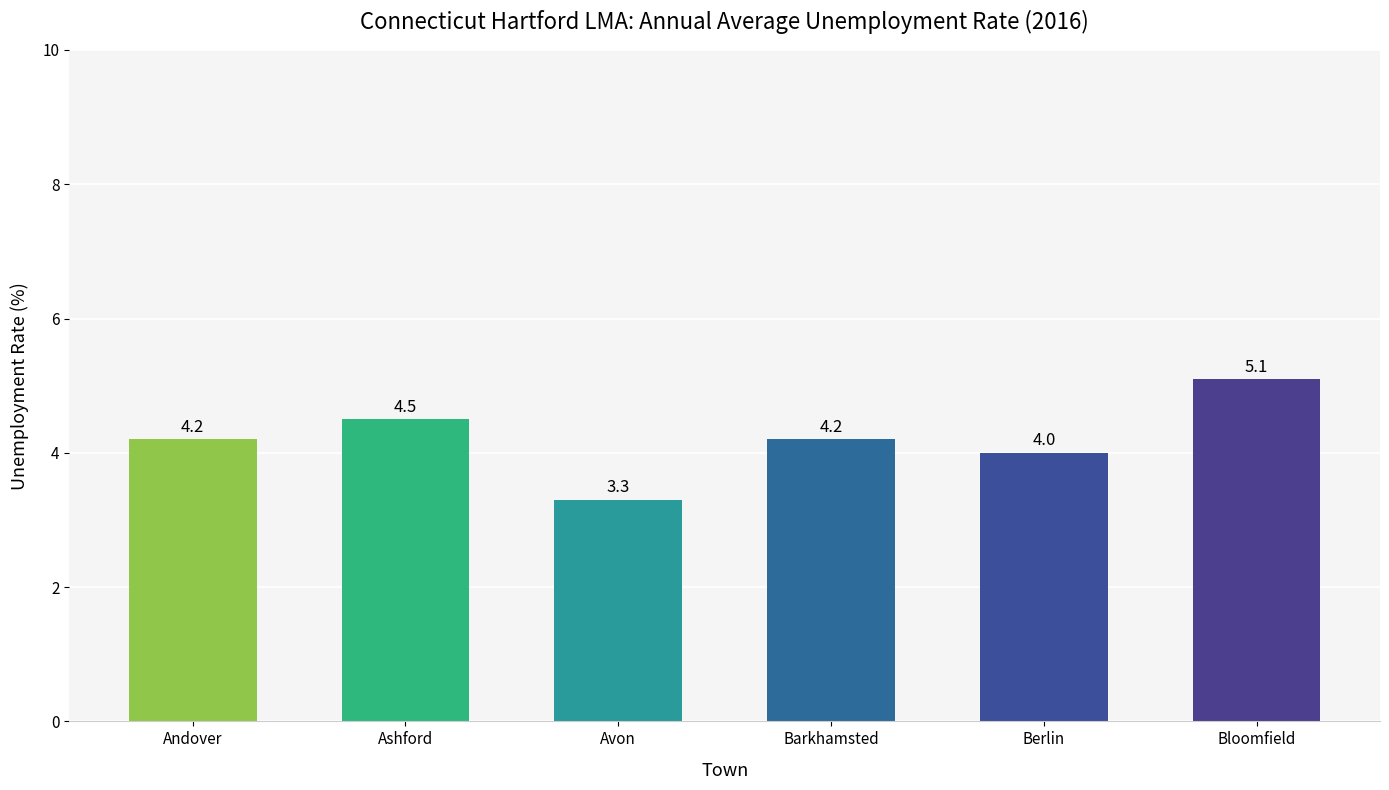

What position from the left is Berlin?

5